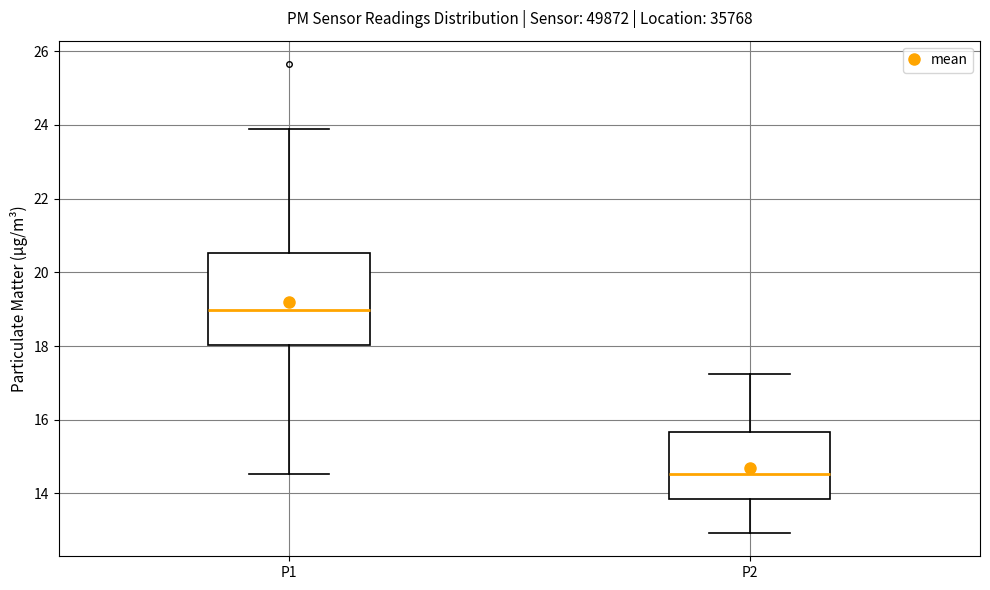

Reading left to right, transcribe this box plot: for each box, give where its median line is, the range the box spans, and where its two whiskers end, as read against the y-axis. The values are not printed on the chart, so give them approximately, as read against the axis.

P1: median 19.0, box 18.0 to 20.6, whiskers 14.6 to 23.8
P2: median 14.6, box 13.8 to 15.6, whiskers 13.0 to 17.2